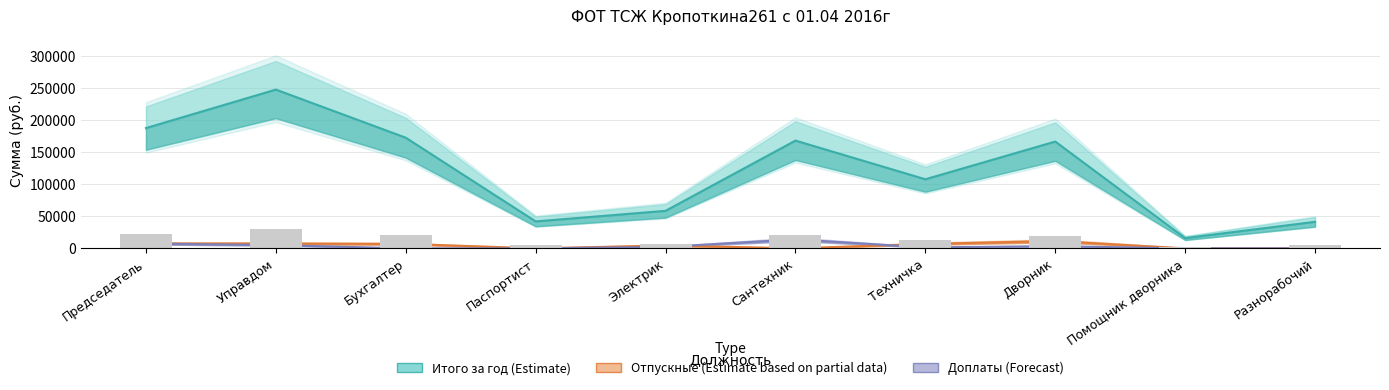

What is the difference between the second highest and second lowest values in the Доплаты (Forecast) series?

7500